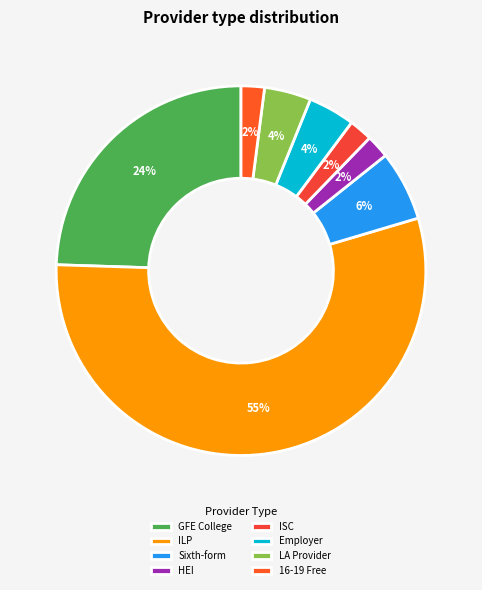

How many slices are in this pie chart?

8